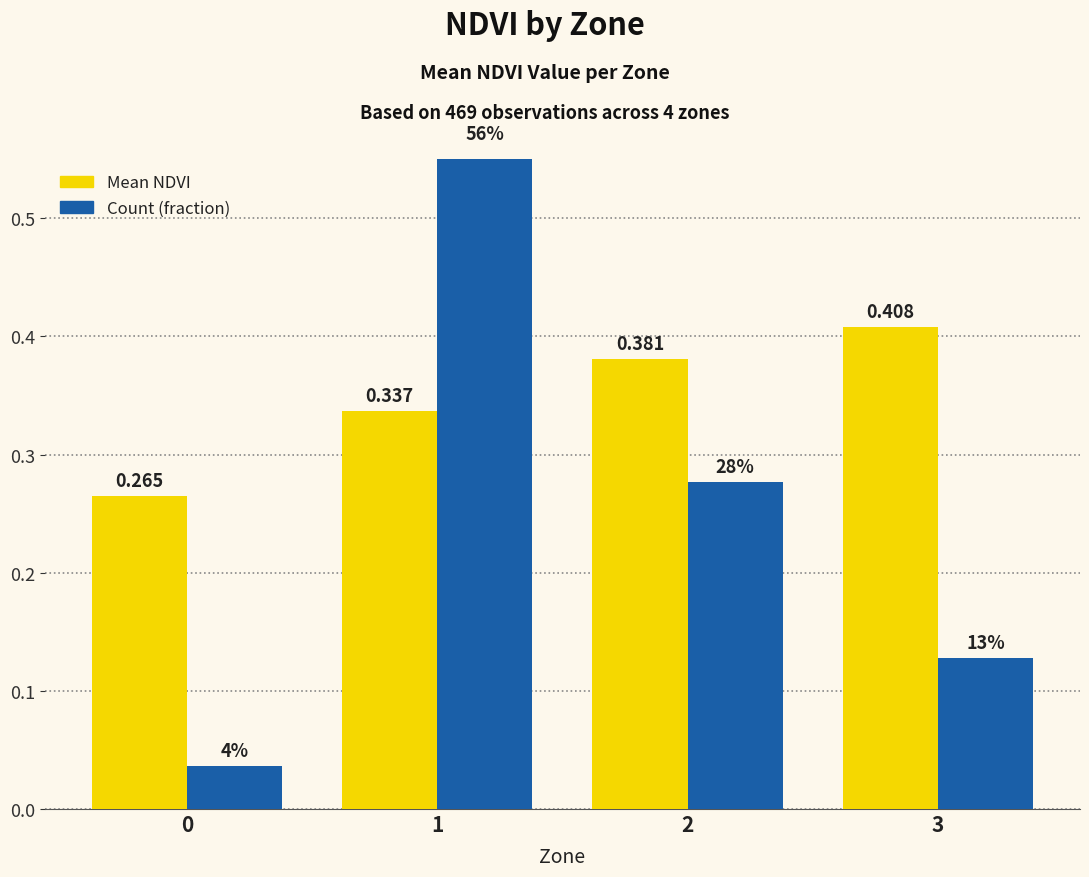

Reading left to right, what are all the values shown in this chart?

Mean NDVI: 0=0.3	1=0.3	2=0.4	3=0.4
Count (fraction): 0=0.0	1=0.6	2=0.3	3=0.1